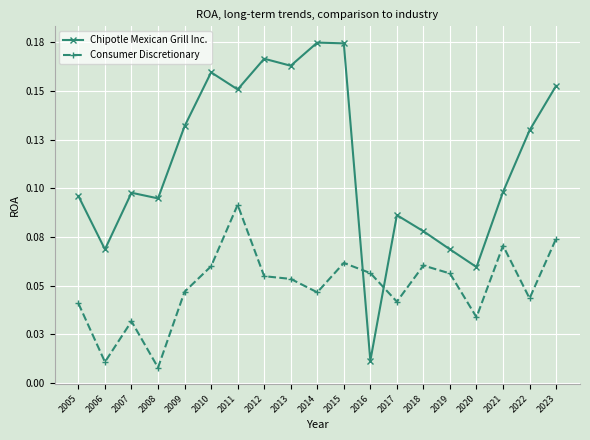

Reading left to right, transcribe all the data shown in this chart.

Chipotle Mexican Grill Inc.: 0.1	0.1	0.1	0.1	0.1	0.2	0.2	0.2	0.2	0.2	0.2	0.0	0.1	0.1	0.1	0.1	0.1	0.1	0.2
Consumer Discretionary: 0.0	0.0	0.0	0.0	0.0	0.1	0.1	0.1	0.1	0.0	0.1	0.1	0.0	0.1	0.1	0.0	0.1	0.0	0.1